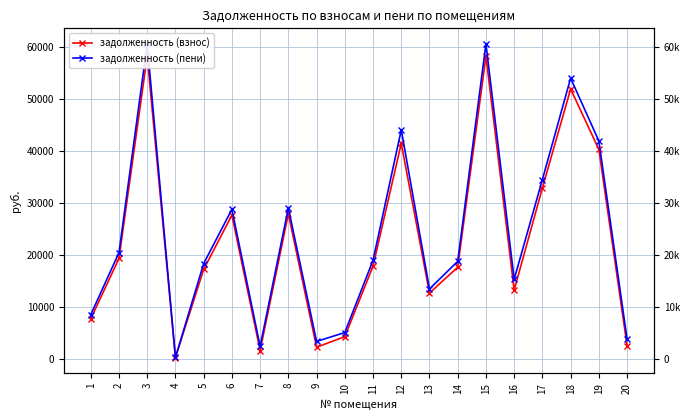

What is the sum of the задолженность (пени) values at 2 and 13?

33930.9